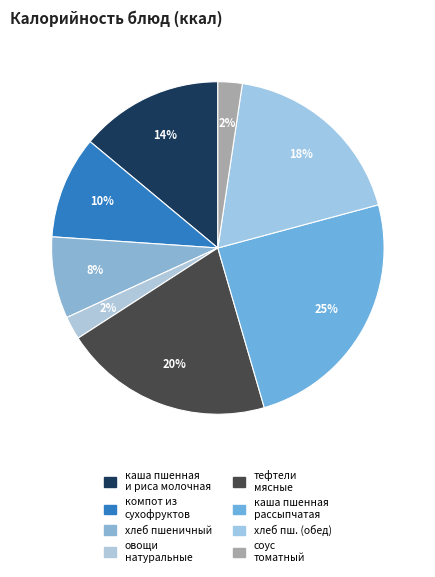

Is there a majority slice in this chart?

No